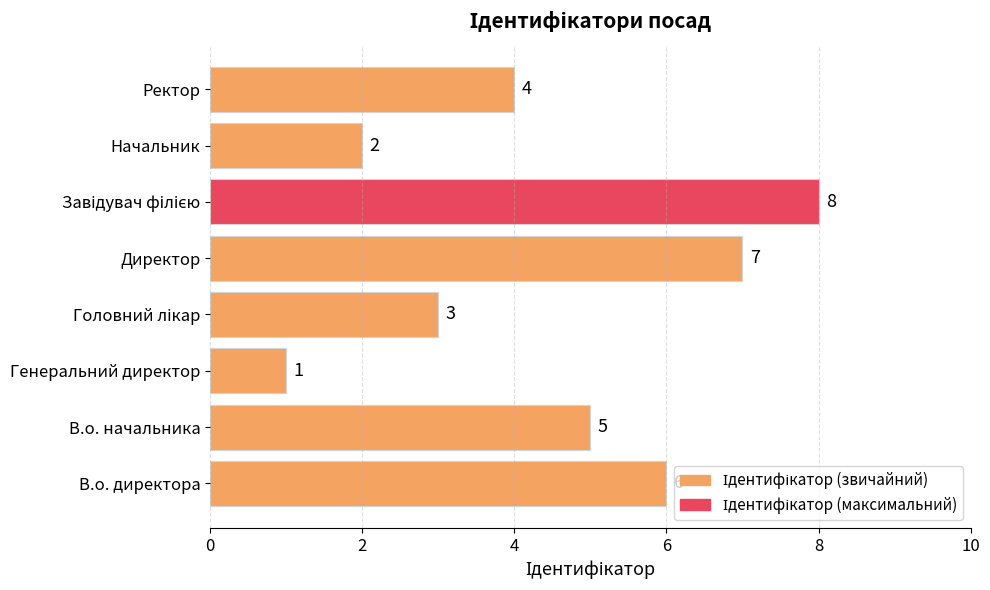

Is it true that the value at В.о. начальника is 8?

False